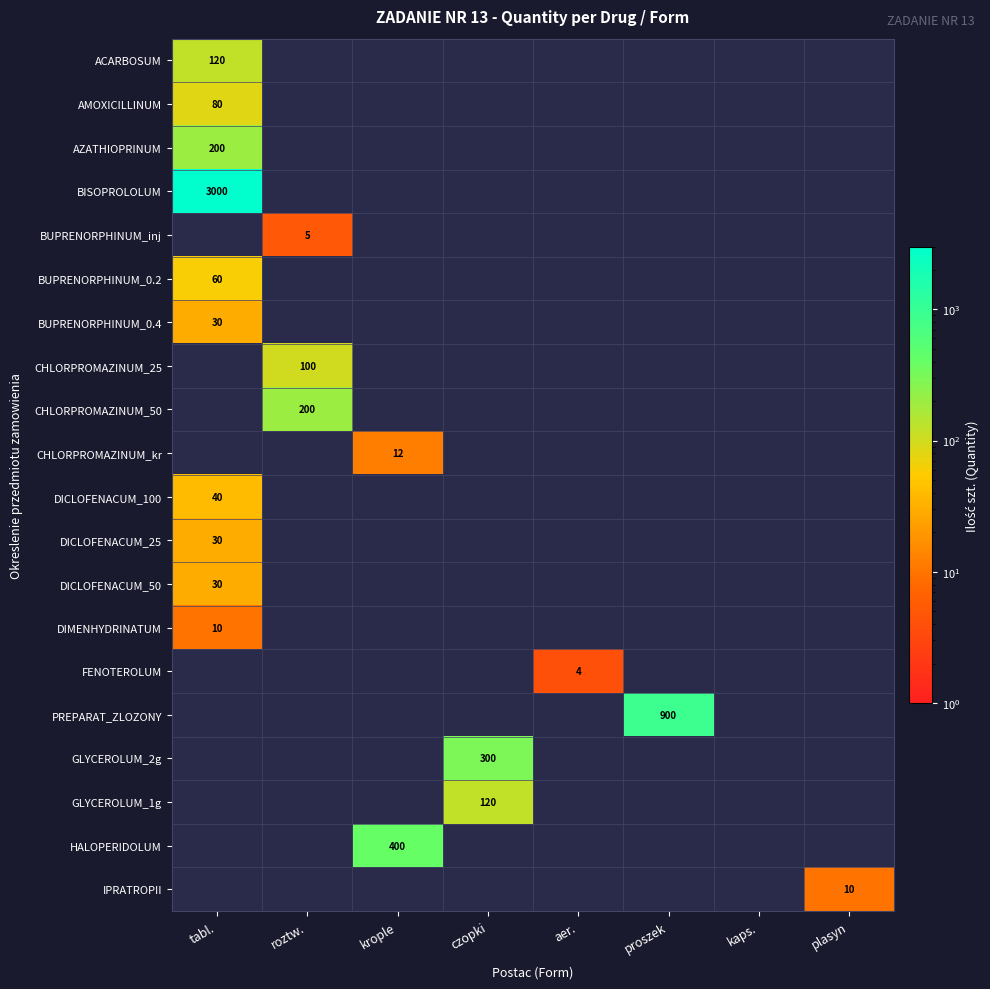

At which label is DICLOFENACUM_25 closest to 30?

tabl.